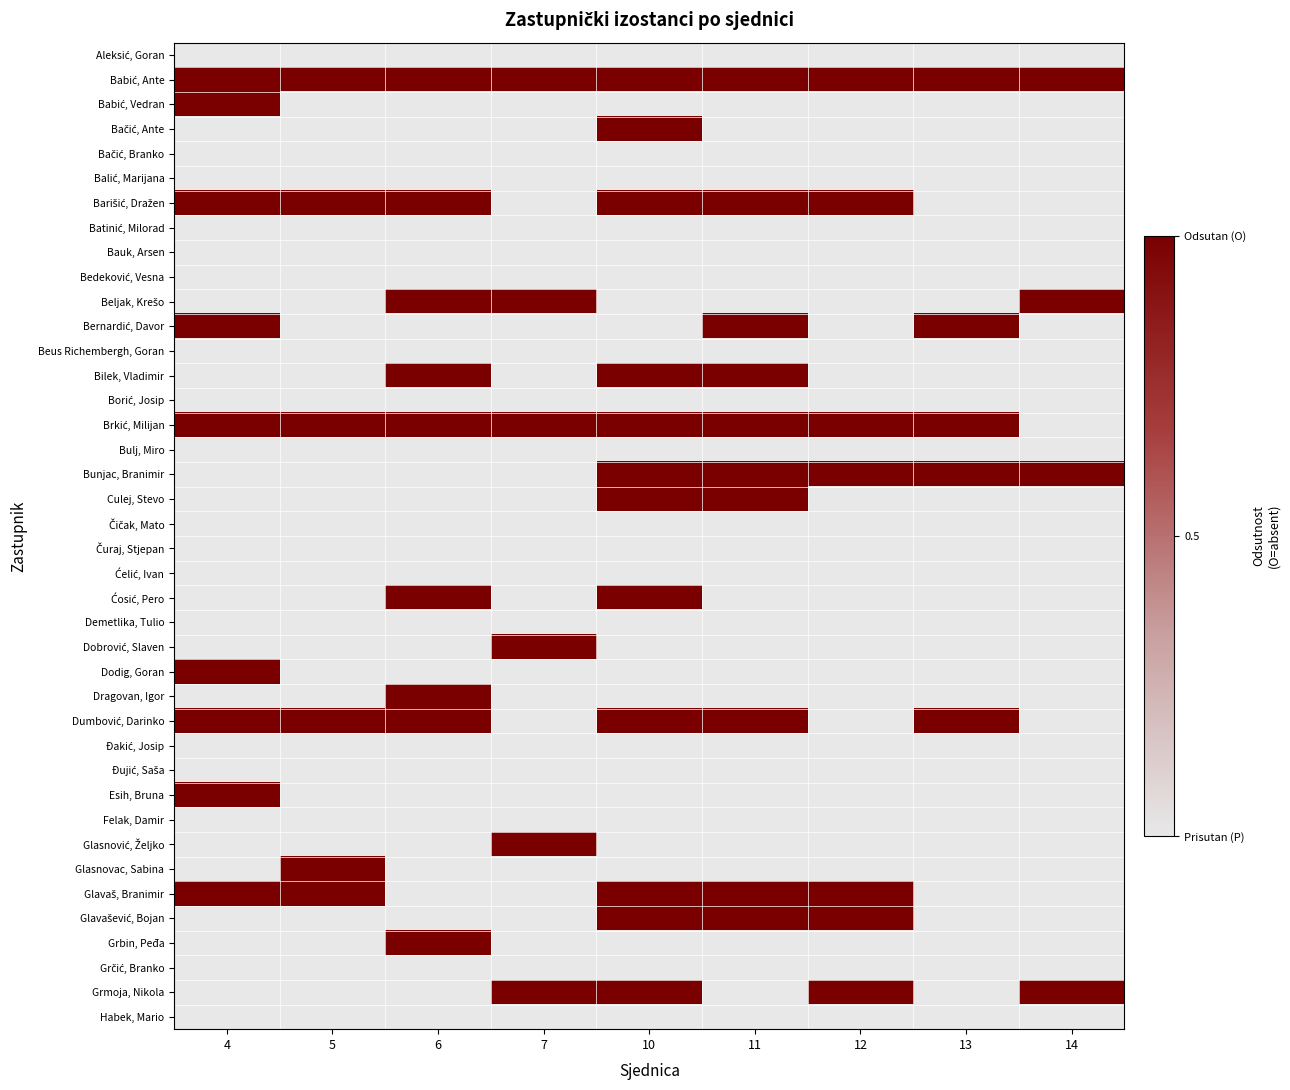

Which series changed the most between 6 and 11?

Beljak, Krešo